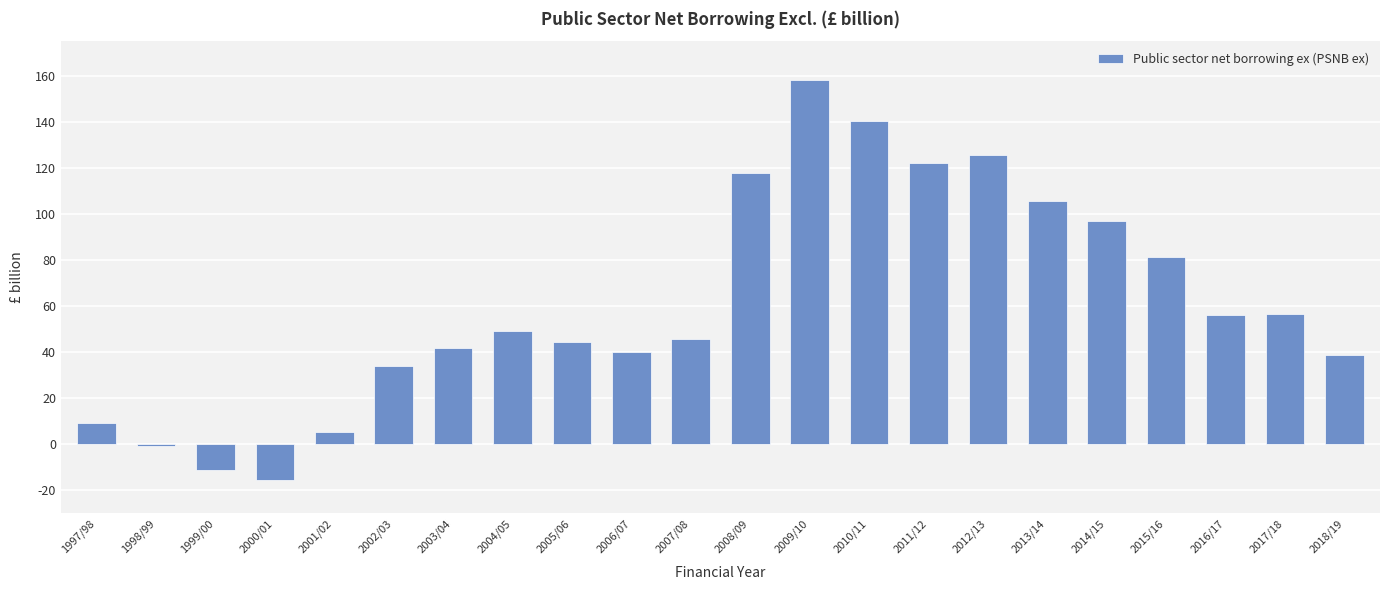

True or false: the data shows 55.9 at 2018/19.

False